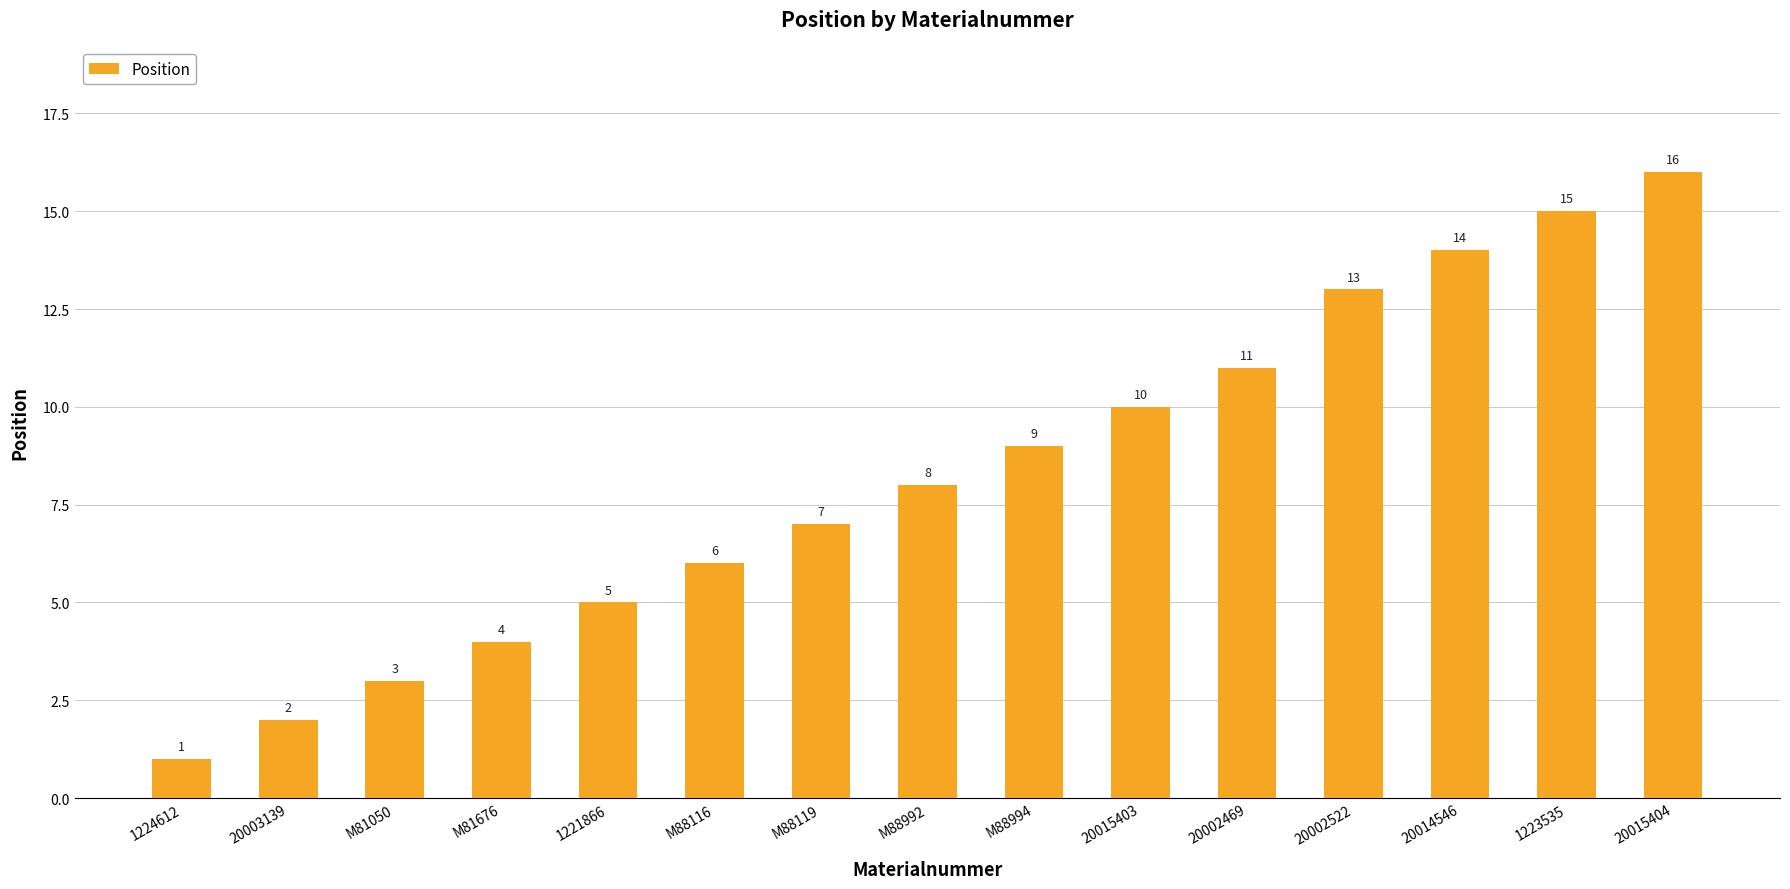

Reading left to right, what are all the values shown in this chart?

1	2	3	4	5	6	7	8	9	10	11	13	14	15	16